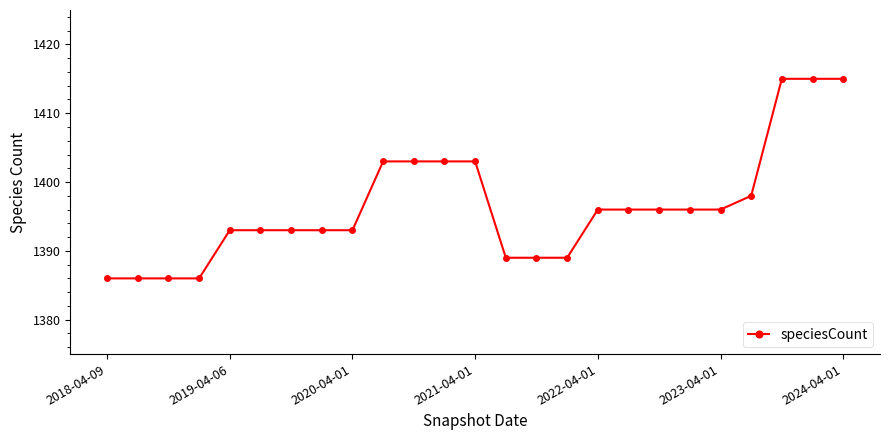

Reading left to right, what are all the values shown in this chart?

1386	1386	1386	1386	1393	1393	1393	1393	1393	1403	1403	1403	1403	1389	1389	1389	1396	1396	1396	1396	1396	1398	1415	1415	1415